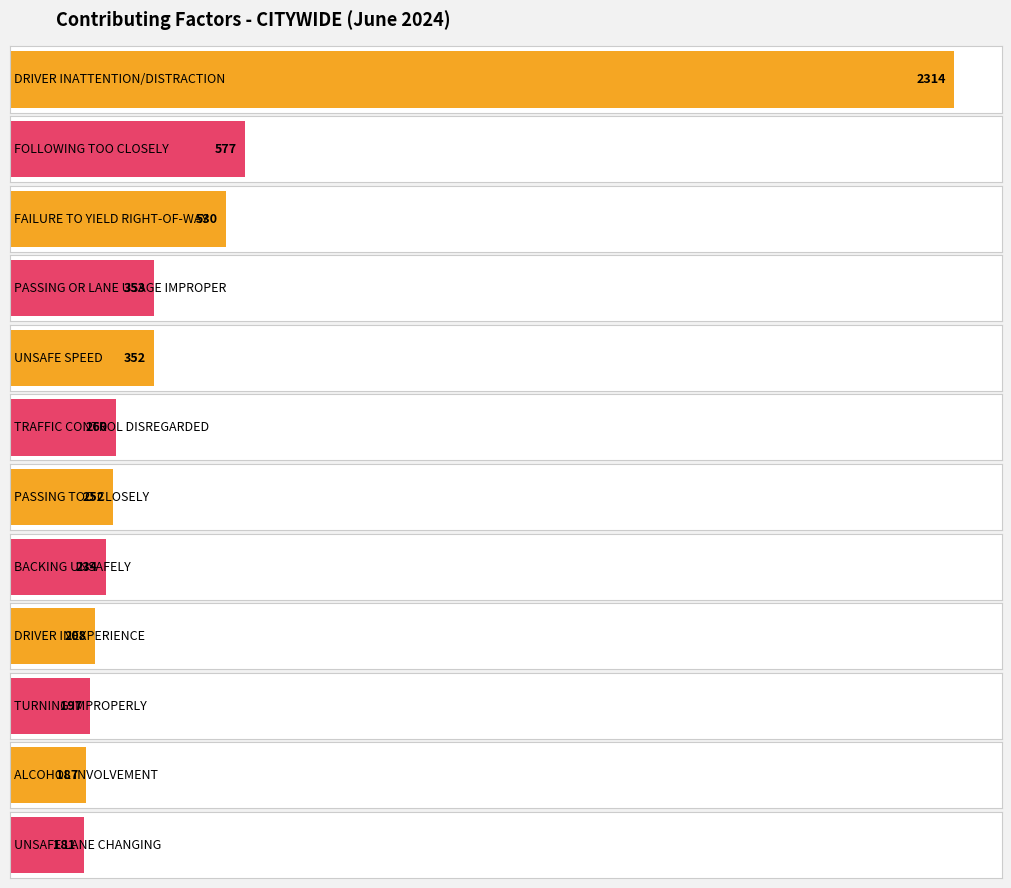

List the labels in order of value, largest first.

DRIVER INATTENTION/DISTRACTION, FOLLOWING TOO CLOSELY, FAILURE TO YIELD RIGHT-OF-WAY, PASSING OR LANE USAGE IMPROPER, UNSAFE SPEED, TRAFFIC CONTROL DISREGARDED, PASSING TOO CLOSELY, BACKING UNSAFELY, DRIVER INEXPERIENCE, TURNING IMPROPERLY, ALCOHOL INVOLVEMENT, UNSAFE LANE CHANGING